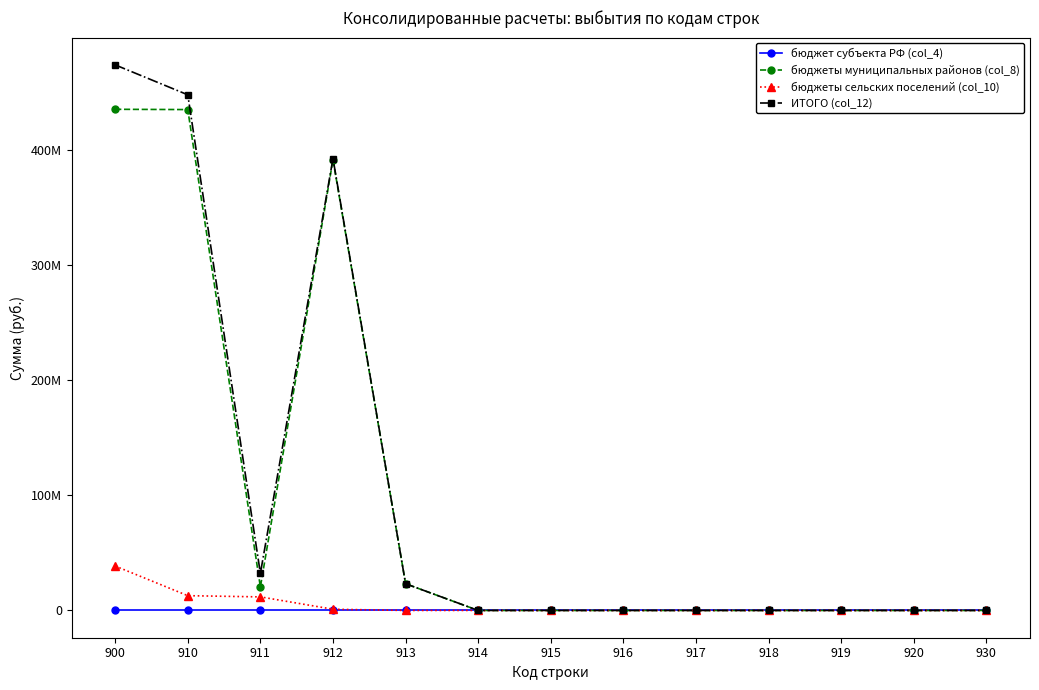

True or false: бюджеты муниципальных районов (col_8) and бюджет субъекта РФ (col_4) intersect in this chart.

False